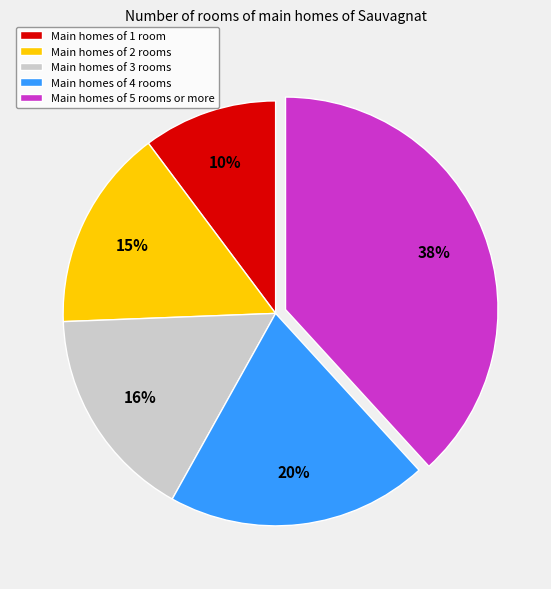

What is the largest slice in the pie chart?

Main homes of 5 rooms or more